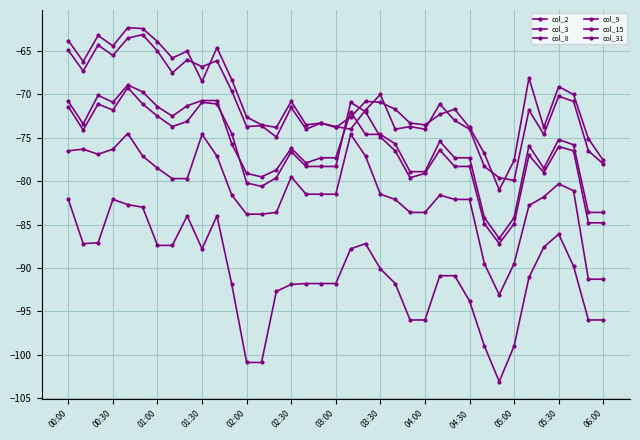

How many categories are shown in the chart?

37